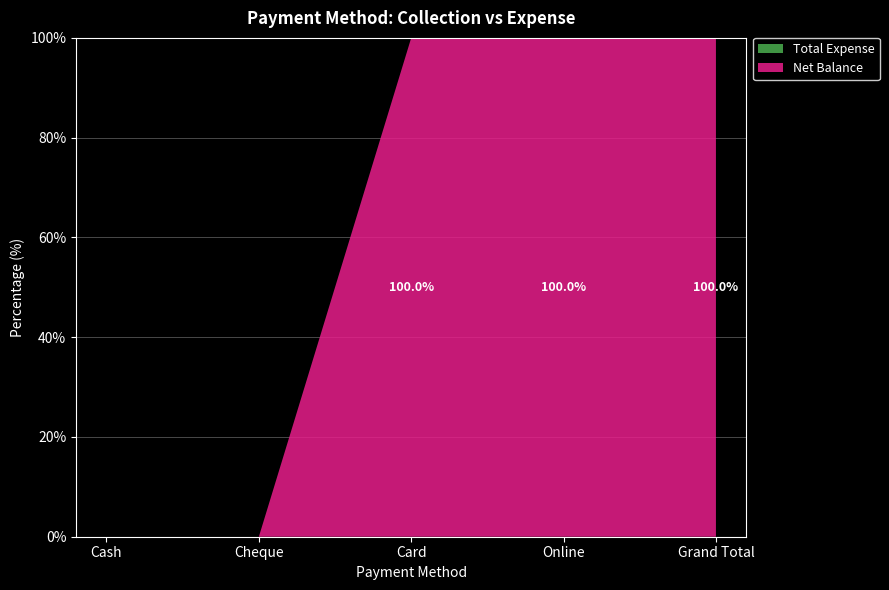

Which series has the largest total across all categories?

Net Balance